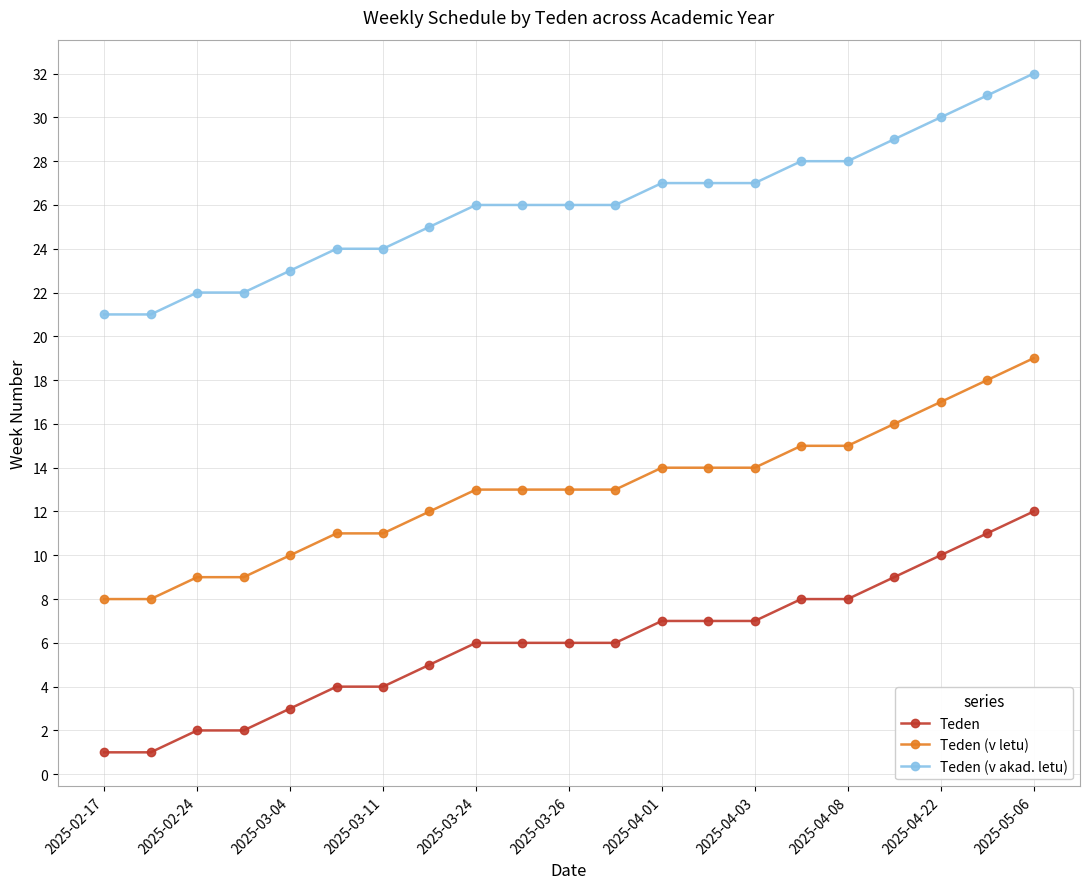

Which series has the largest total across all categories?

Teden (v akad. letu)